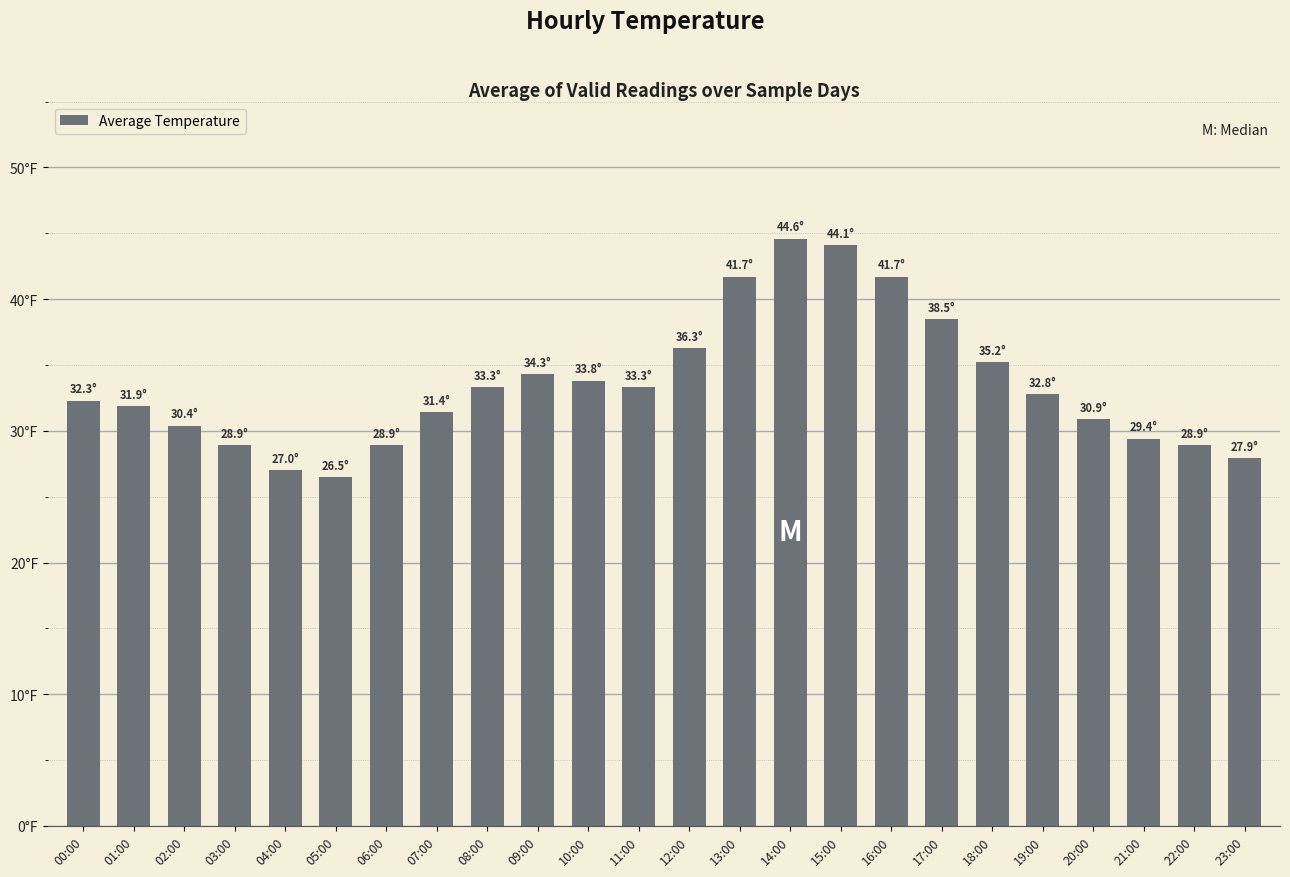

Are the bars horizontal?

No